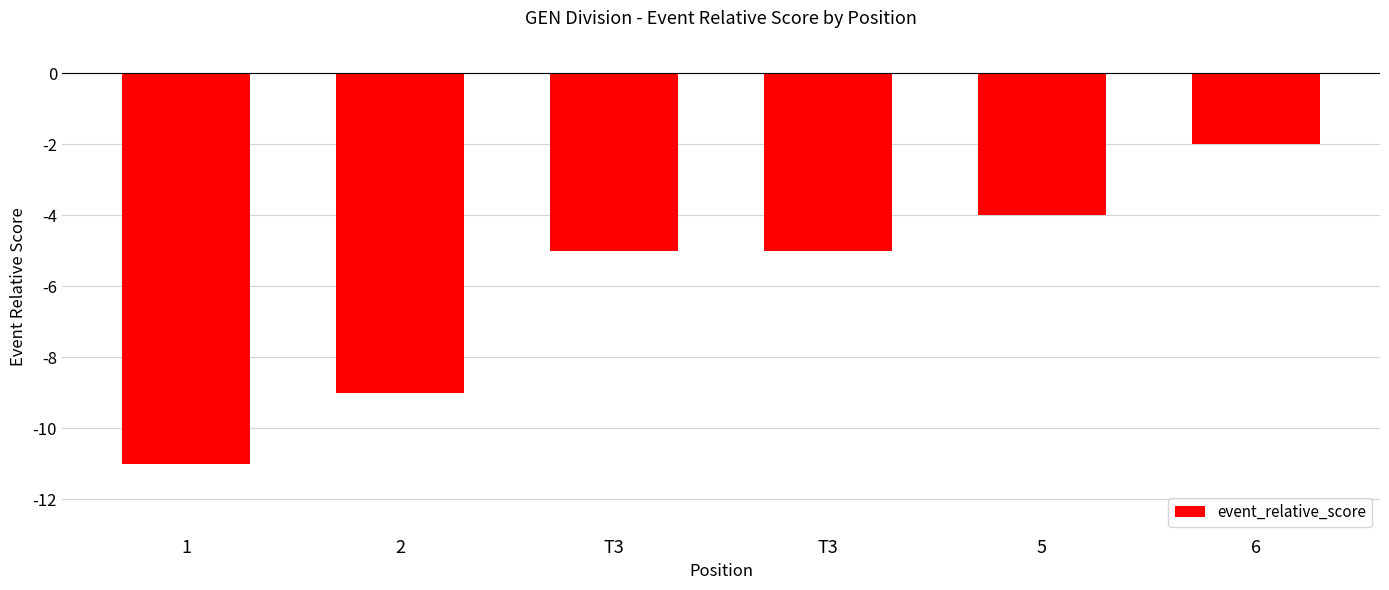

What is the maximum value shown in the chart?

-2